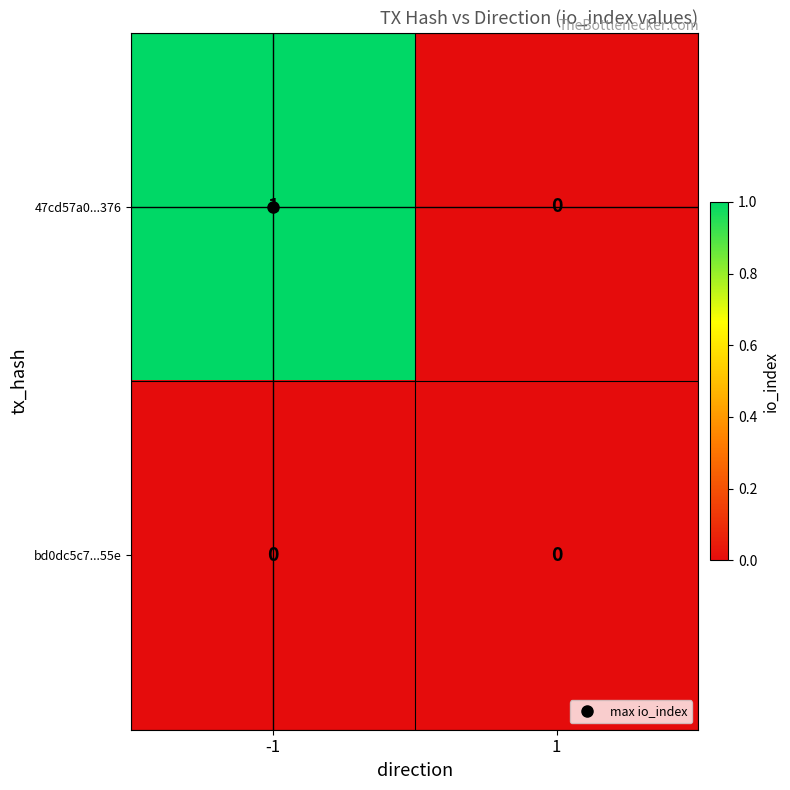

Rank the series by their average value, from highest to lowest.

47cd57a0...376, bd0dc5c7...55e